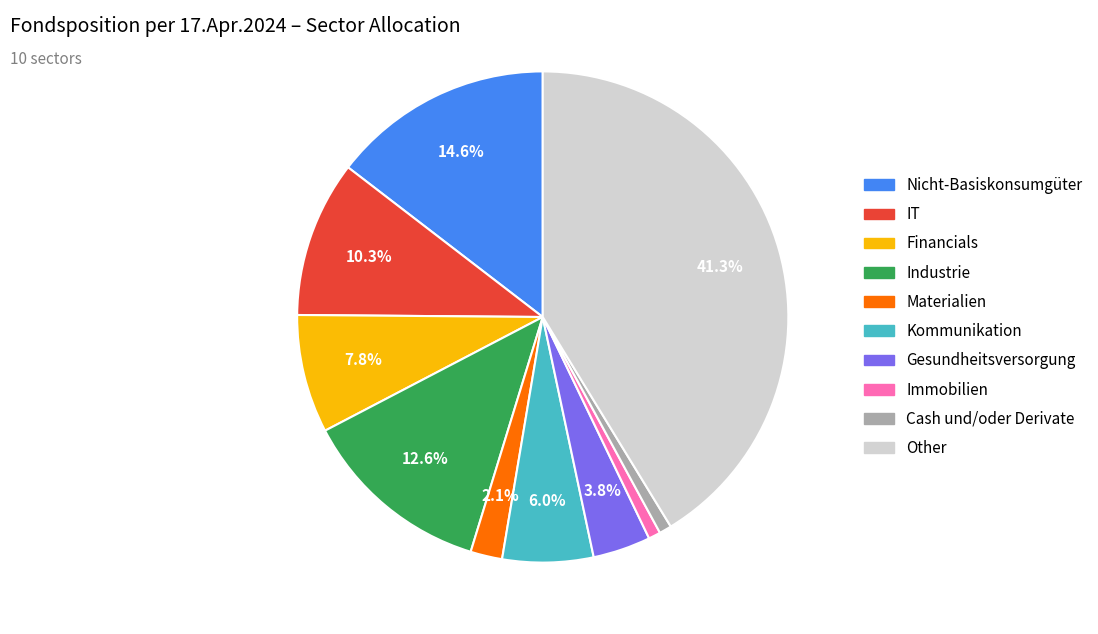

Does IT represent more than half of the total?

No